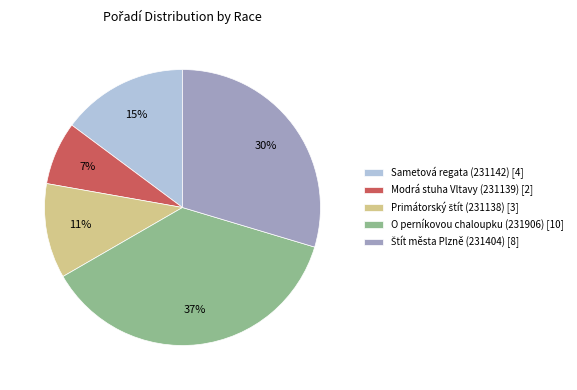

Is there a majority slice in this chart?

No